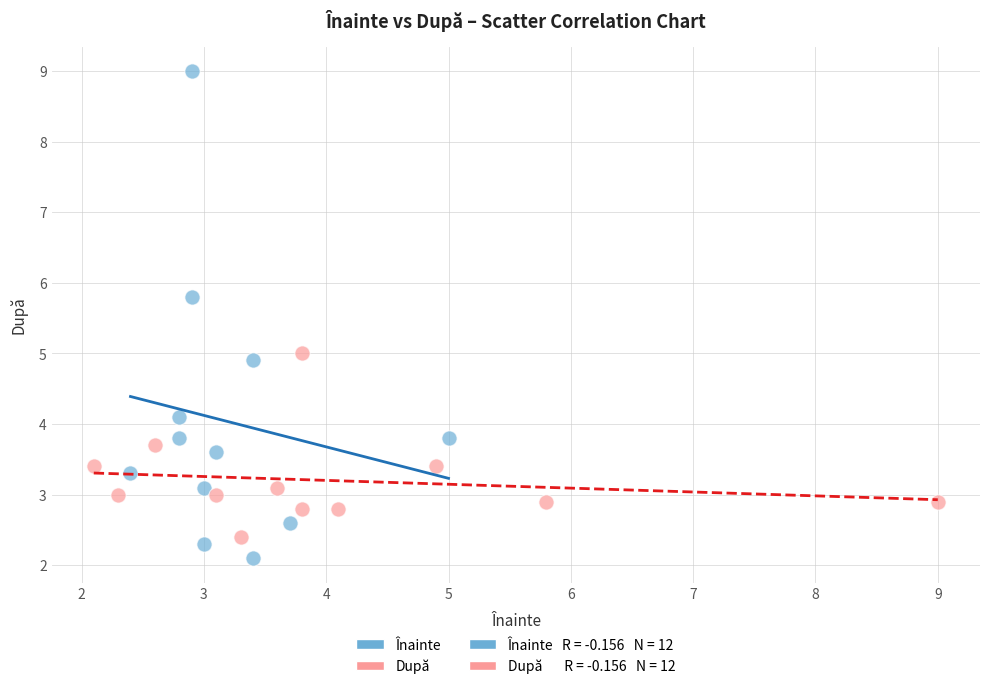

Which series reaches the maximum Y coordinate?

Înainte